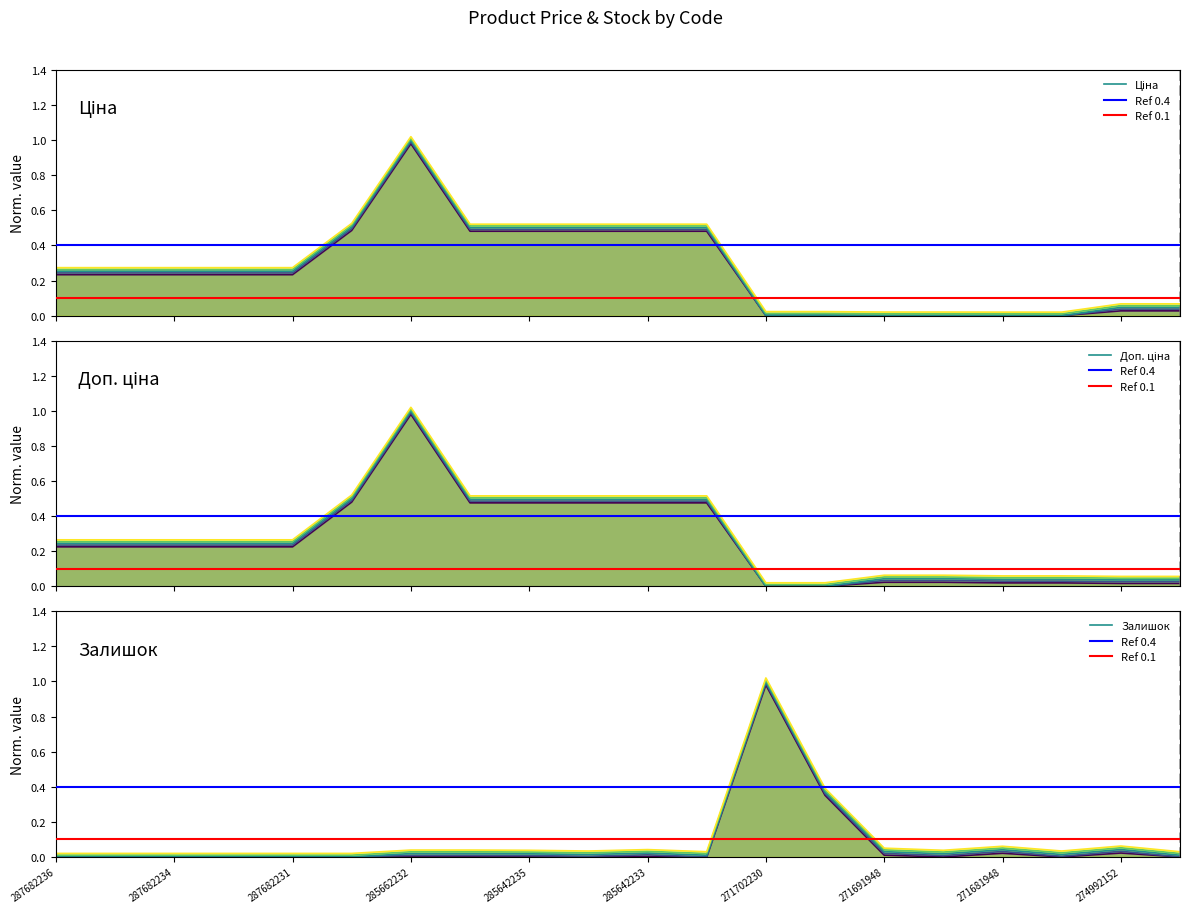

How many lines are shown in the chart?

3